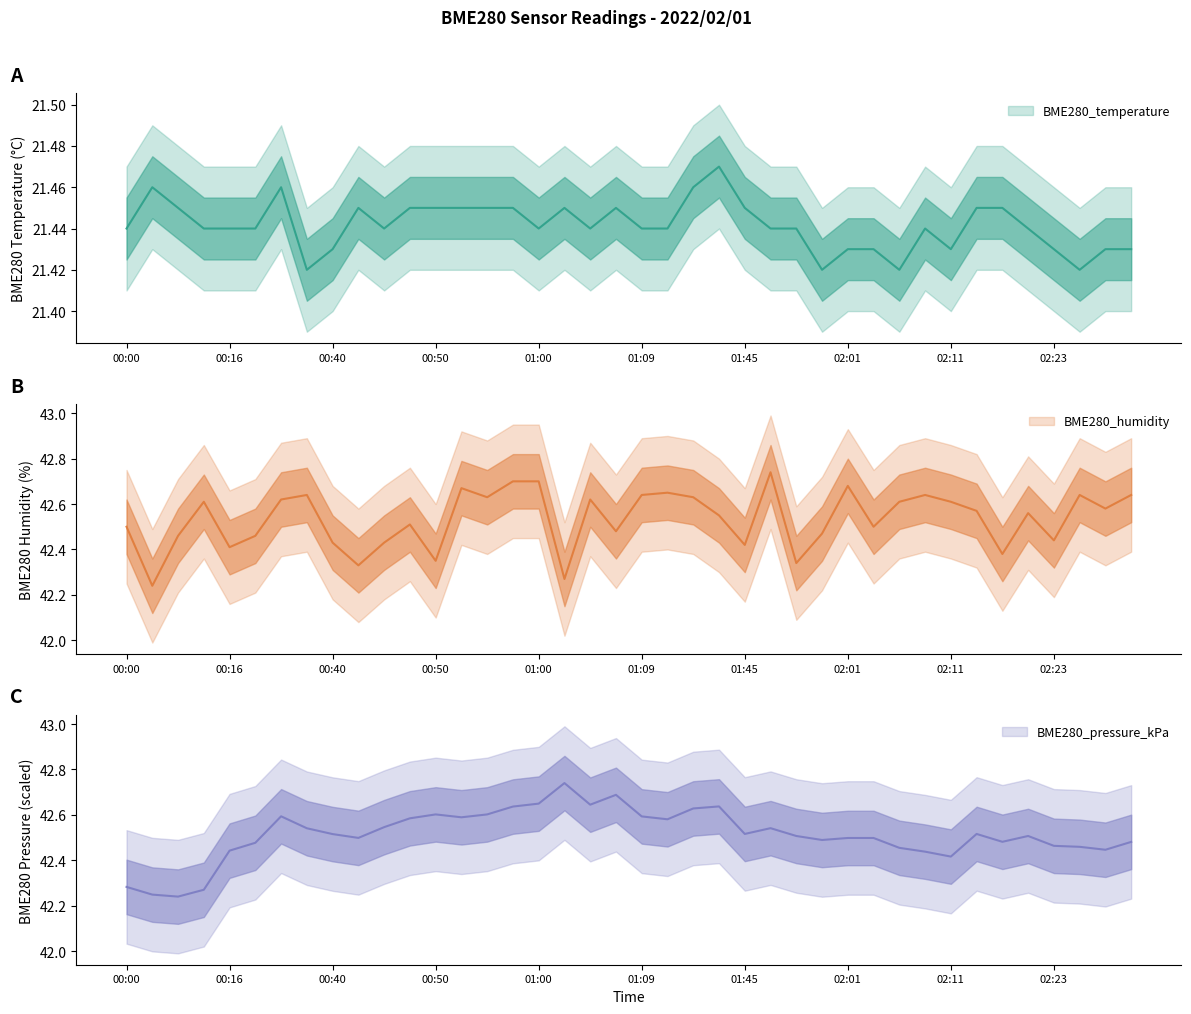

What is the greatest value displayed?

42.7